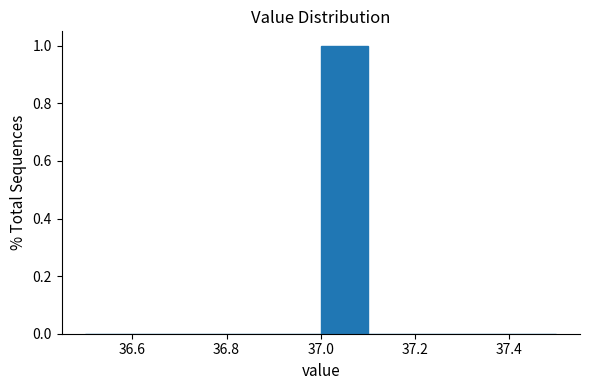

Reading left to right, transcribe this chart: for each bar, give the range it covers on the x-axis and its height. The values are not printed on the chart, so give them approximately, as read against the axis.

36.5 to 36.6: 0
36.6 to 36.7: 0
36.7 to 36.8: 0
36.8 to 36.9: 0
36.9 to 37.0: 0
37.0 to 37.1: 1
37.1 to 37.2: 0
37.2 to 37.3: 0
37.3 to 37.4: 0
37.4 to 37.5: 0